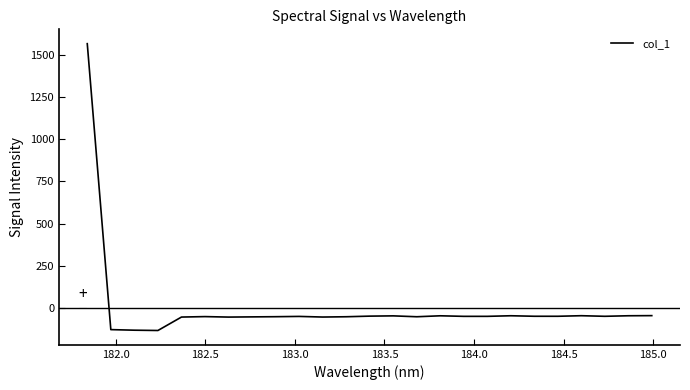

What is the difference between the maximum and second lowest values?

1696.1